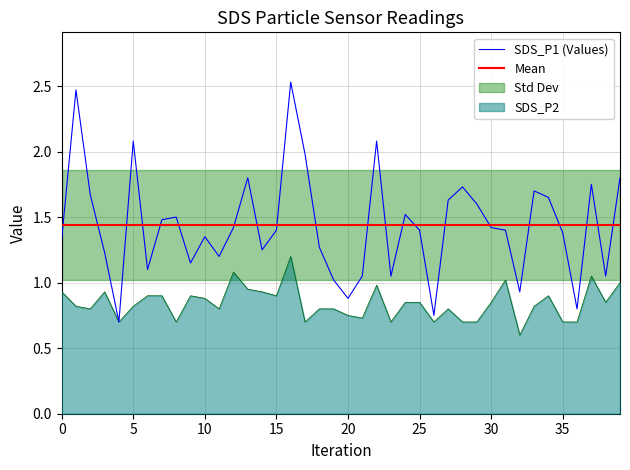

True or false: SDS_P2 and SDS_P1 cross at least once.

False